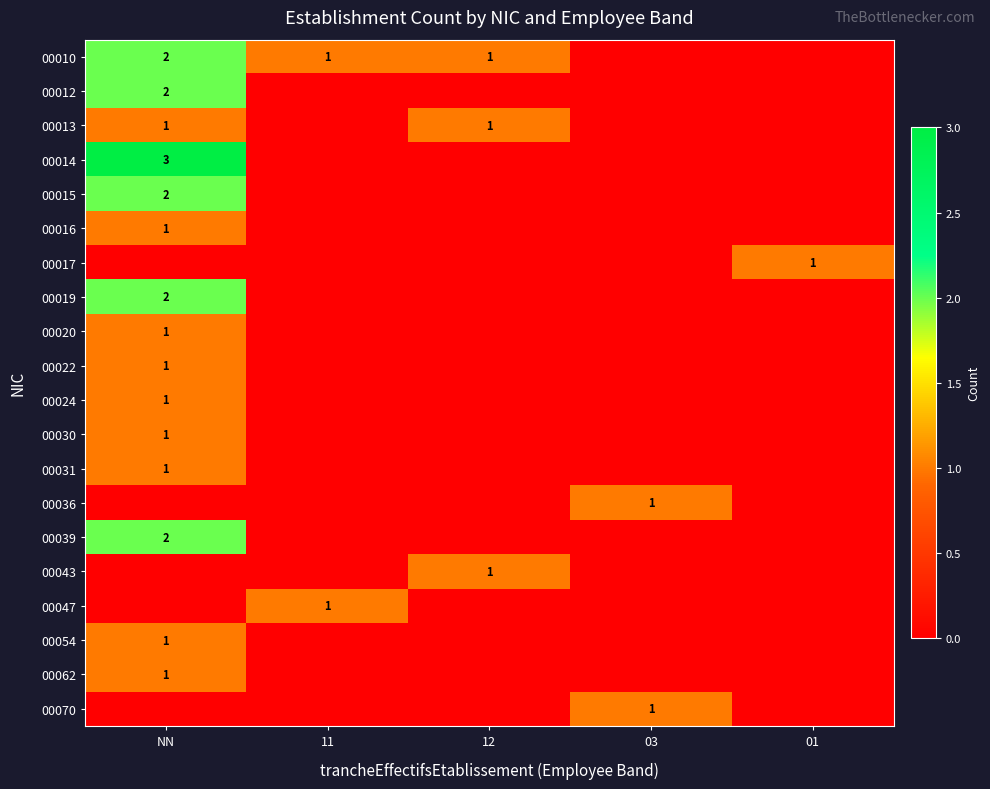

At which category is the sum across all series the highest?

NN